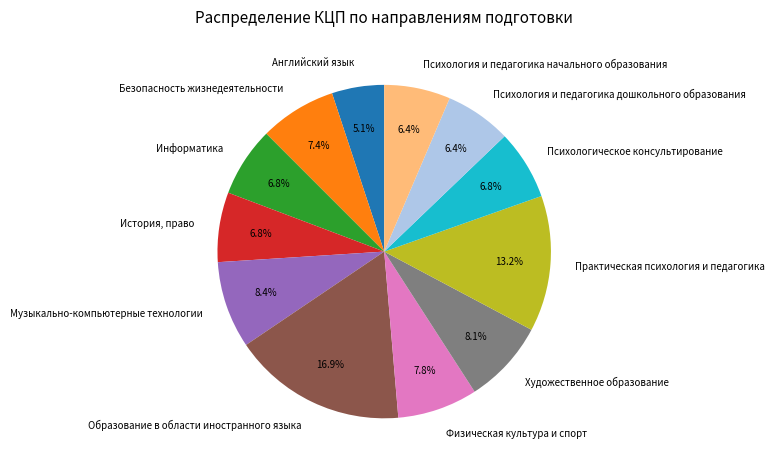

Is Образование в области иностранного языка the majority of the pie?

No